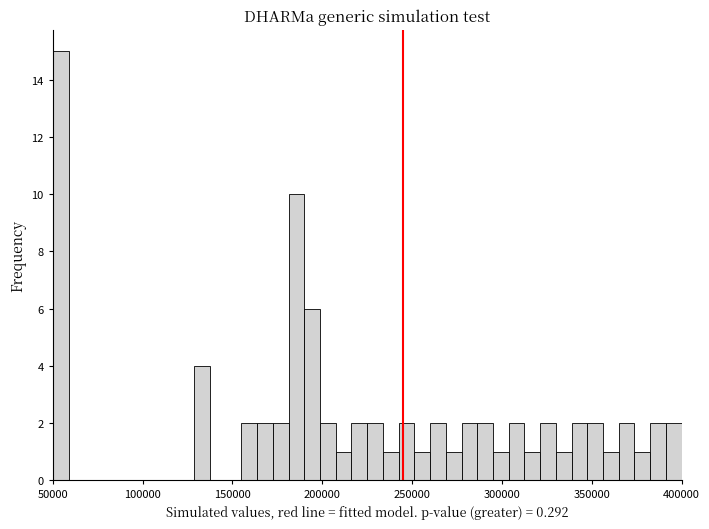

Read against the x-axis, roughly where is the centre of the tallest bar?

55000